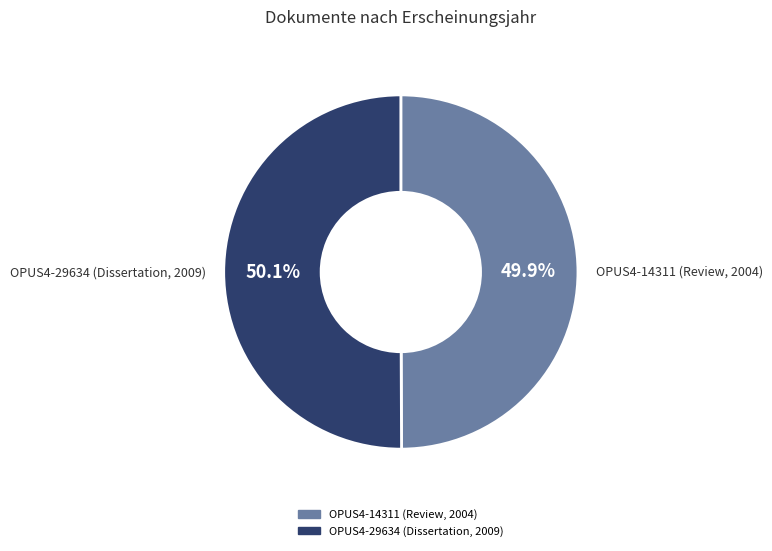

Does any single category account for the majority?

Yes